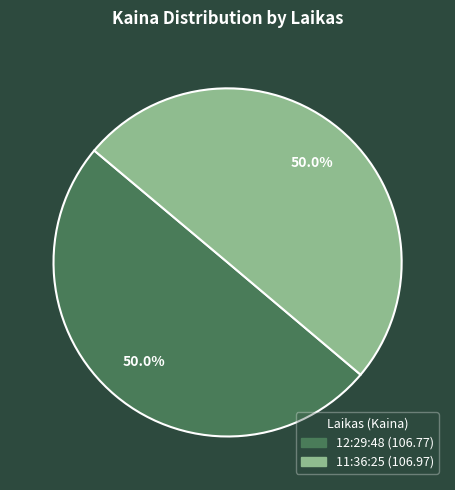

What percentage do 12:29:48 and 11:36:25 together represent?

100.0%